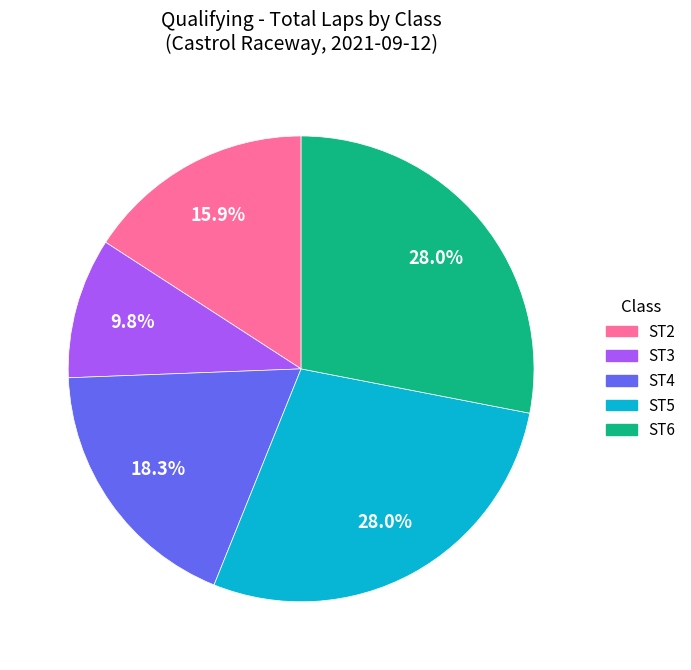

Is there a majority slice in this chart?

No